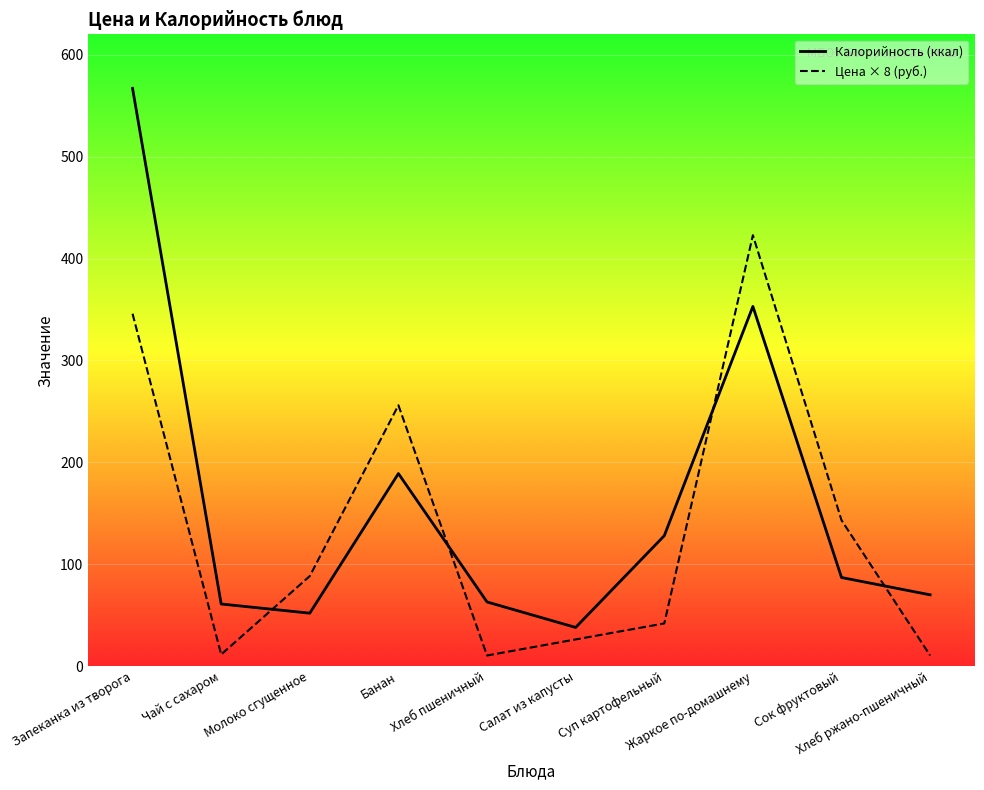

True or false: Калорийность (ккал) and Цена × 8 (руб.) cross at least once.

True